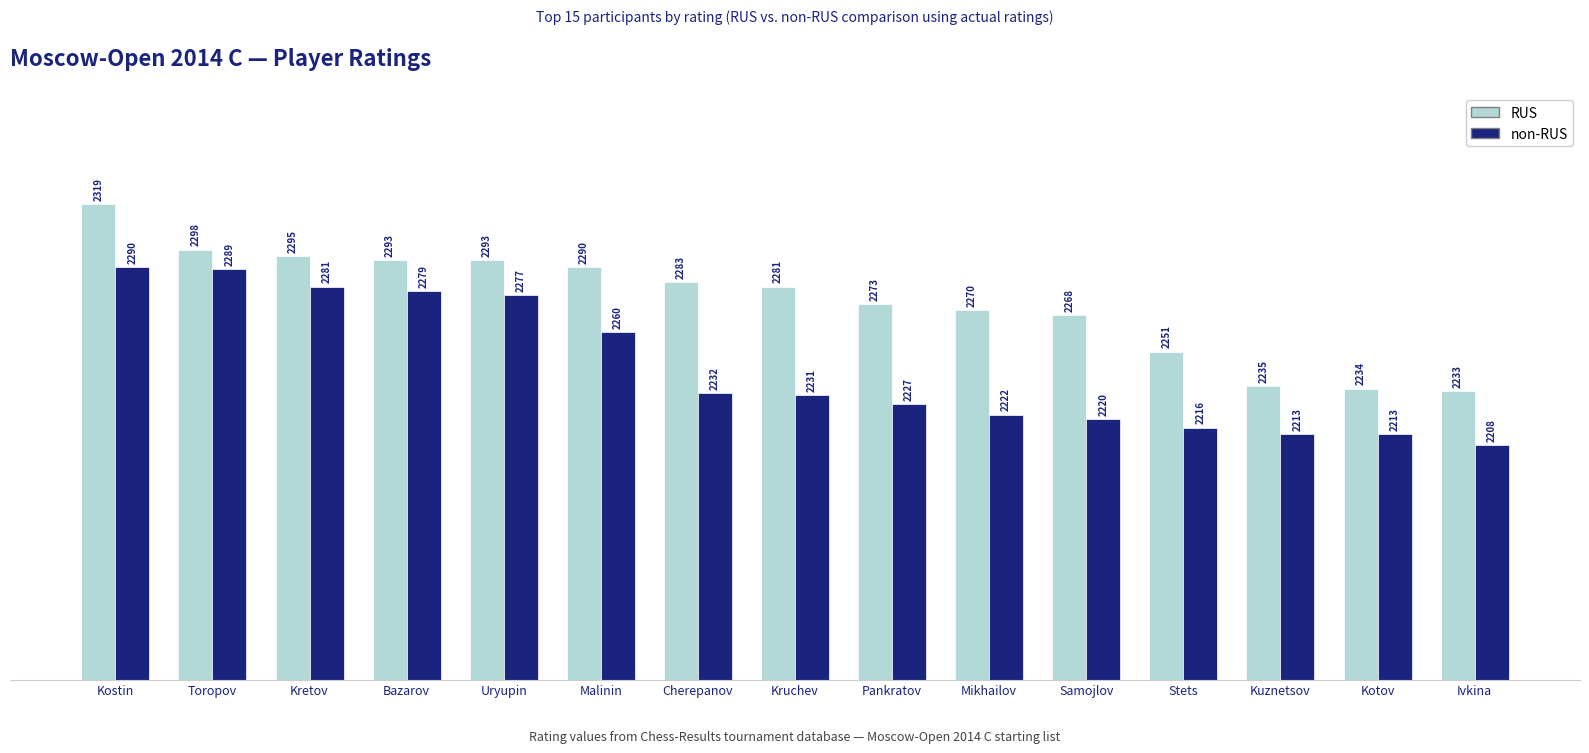

Is it true that RUS equals 696 at Stets?

False